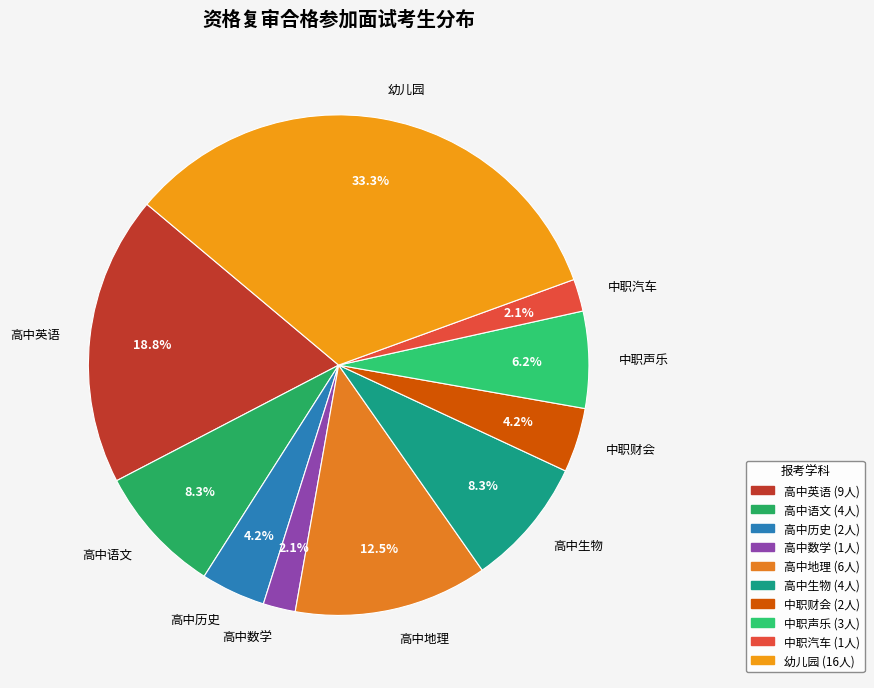

Does 高中数学 represent more than half of the total?

No